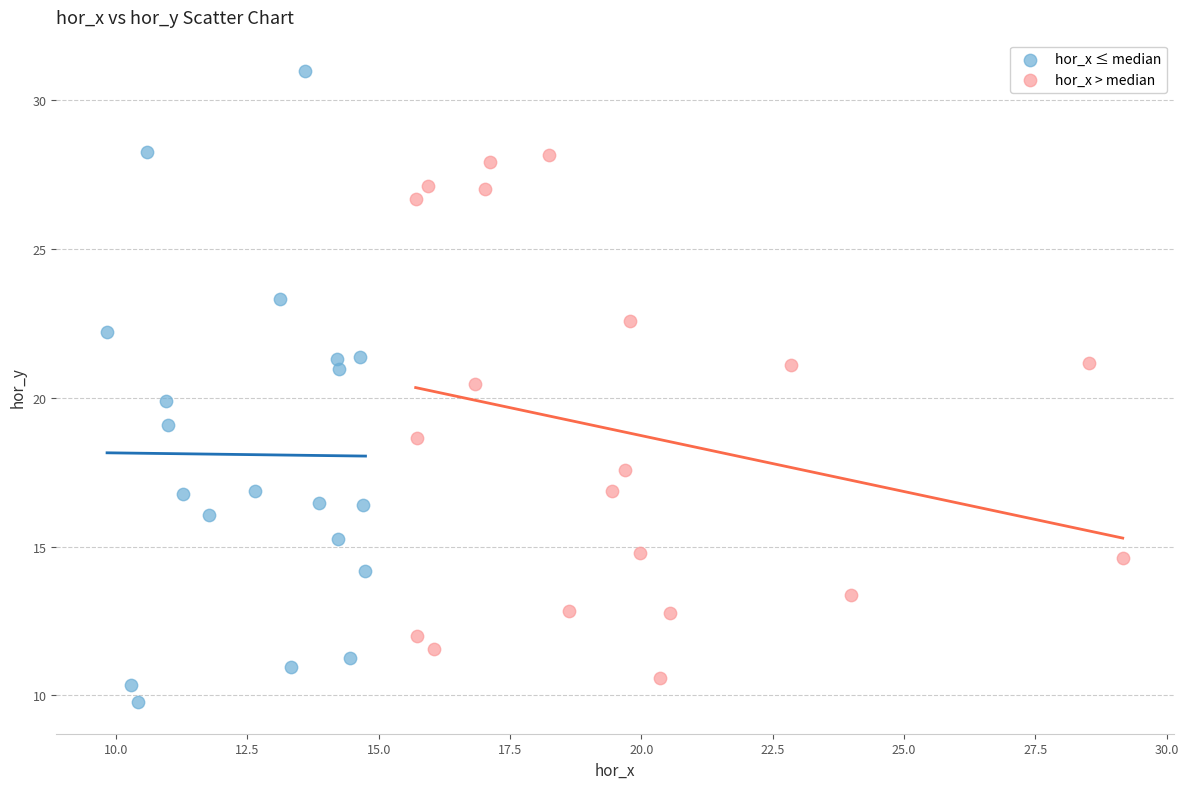

Which series contains the highest Y value?

hor_x ≤ median